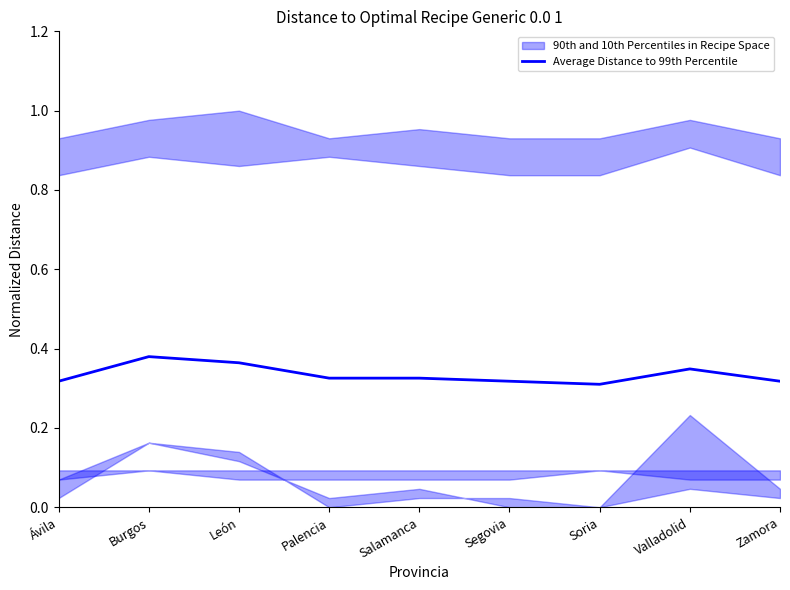

Rank the categories by value from highest to lowest.

Burgos, León, Valladolid, Palencia, Salamanca, Ávila, Segovia, Zamora, Soria